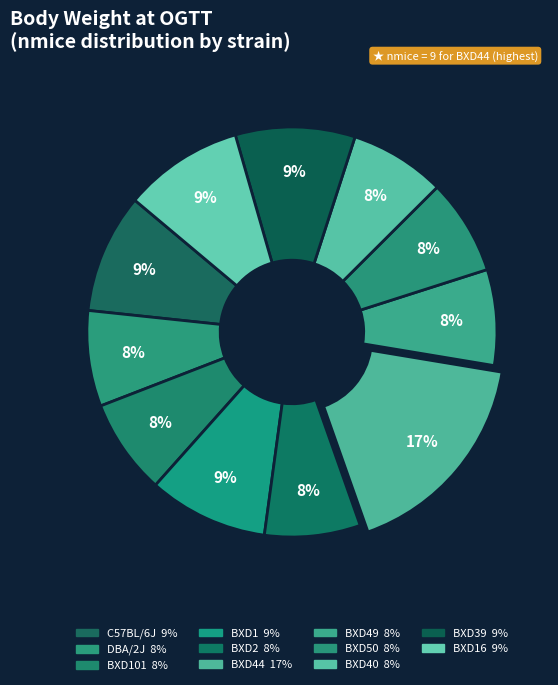

How many slices are in this pie chart?

11